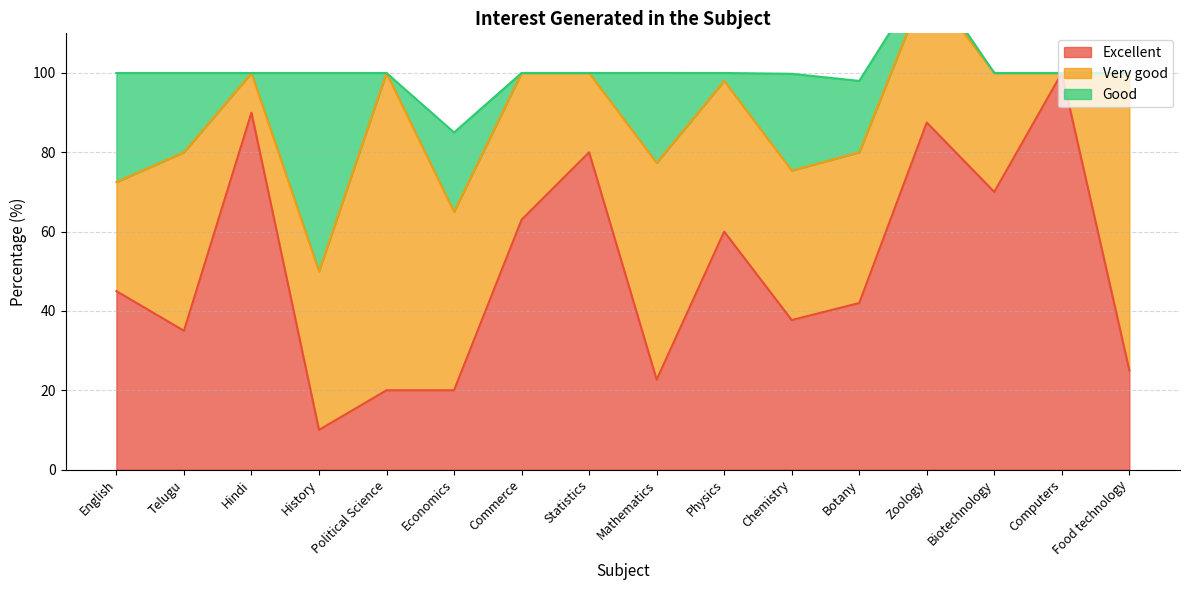

How many interior local peaks does the Very good series have?

4